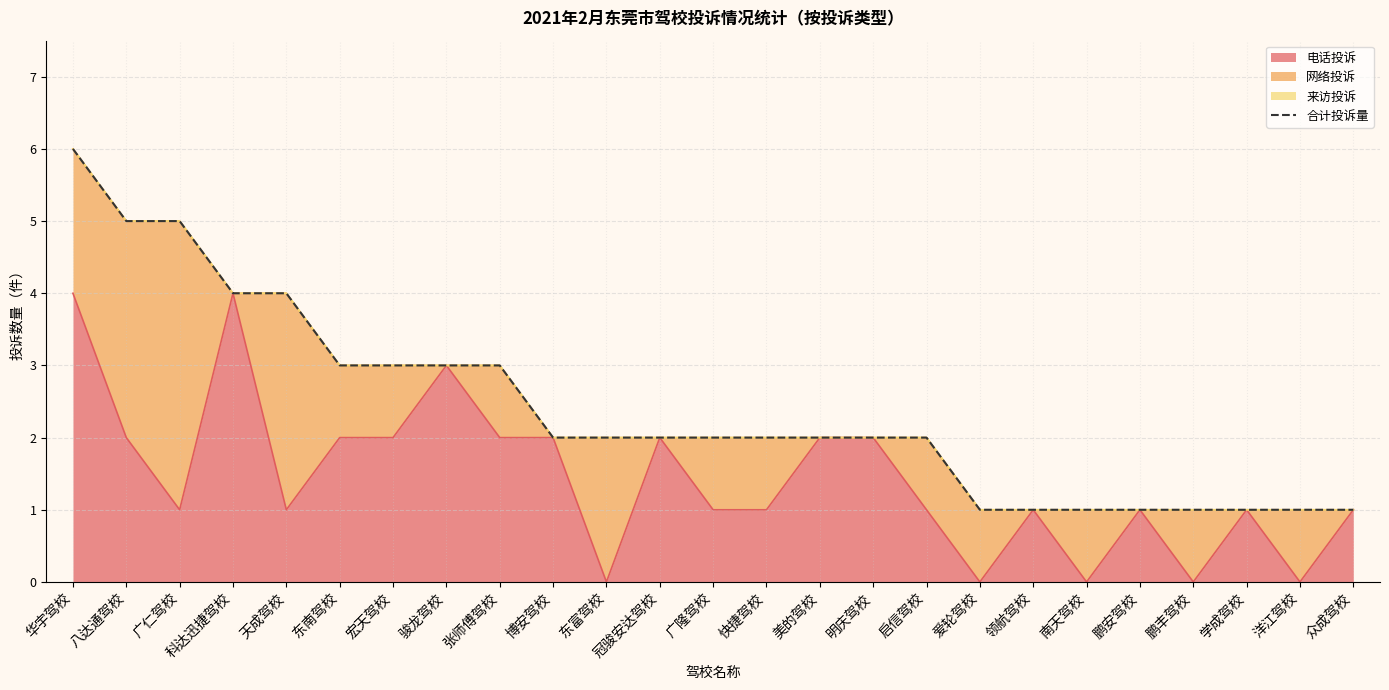

How many data points does each series have?

25